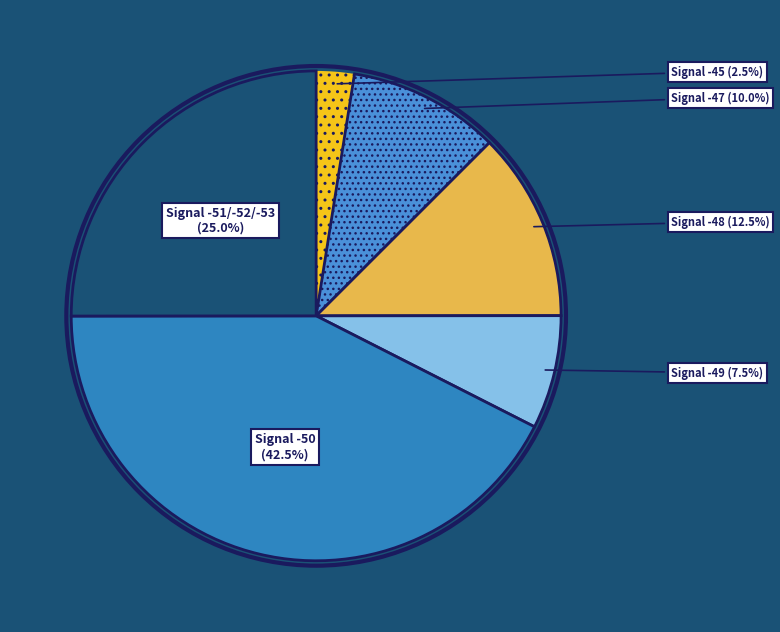

Between Signal -50 and Signal -51/-52/-53, which is larger?

Signal -50